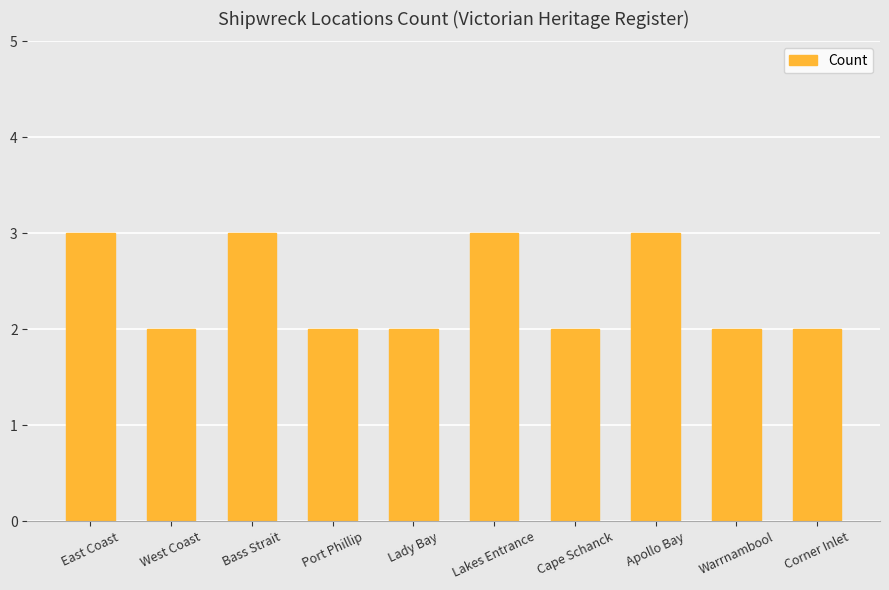

What position from the left is Warrnambool?

9